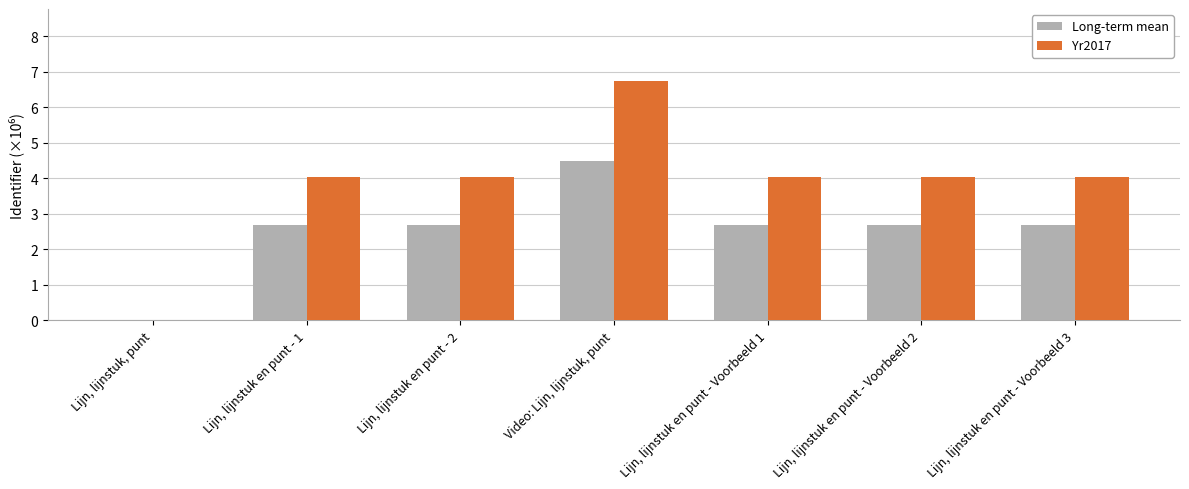

Are the bars grouped side by side (vs. stacked)?

Yes